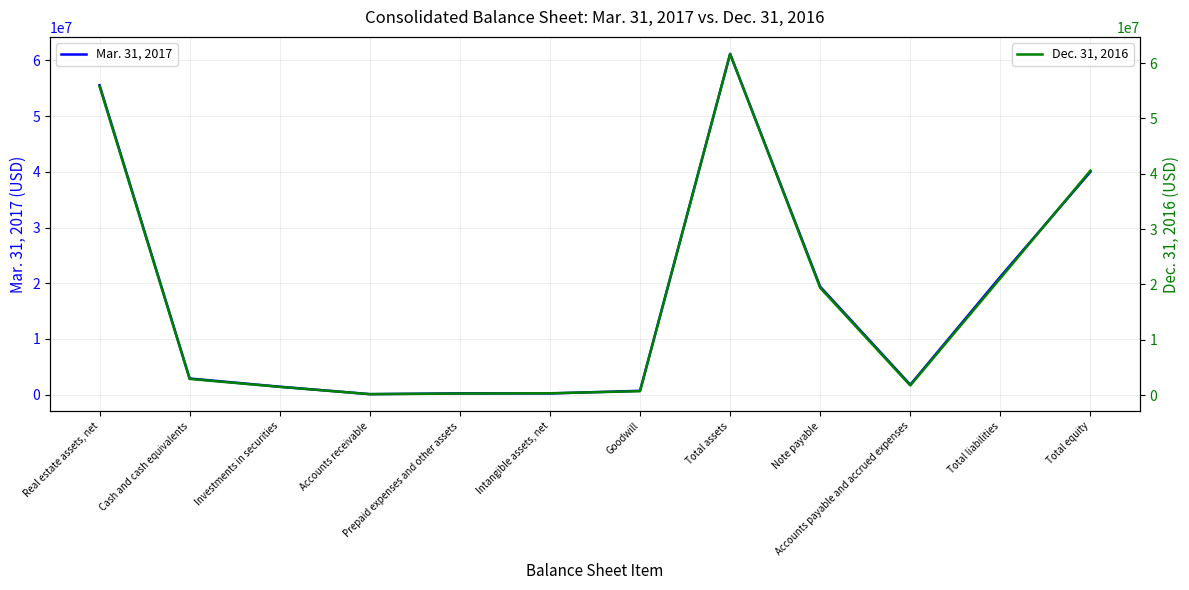

At how many categories does at least one series exceed 37637740?

3